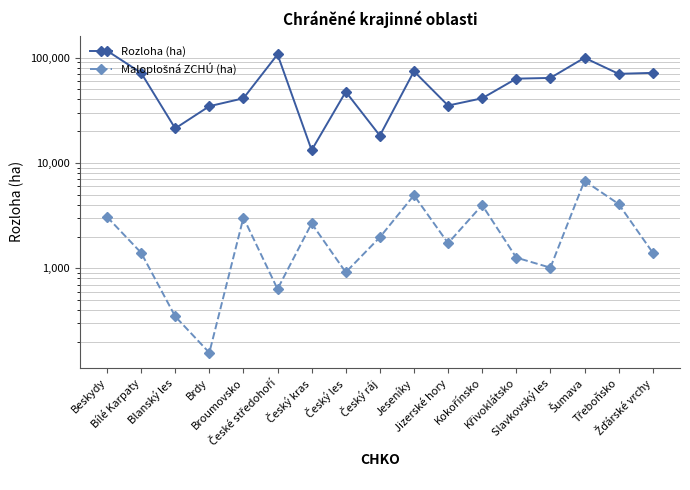

Rank the series at Český kras from highest to lowest value.

Rozloha (ha), Maloplošná ZCHÚ (ha)